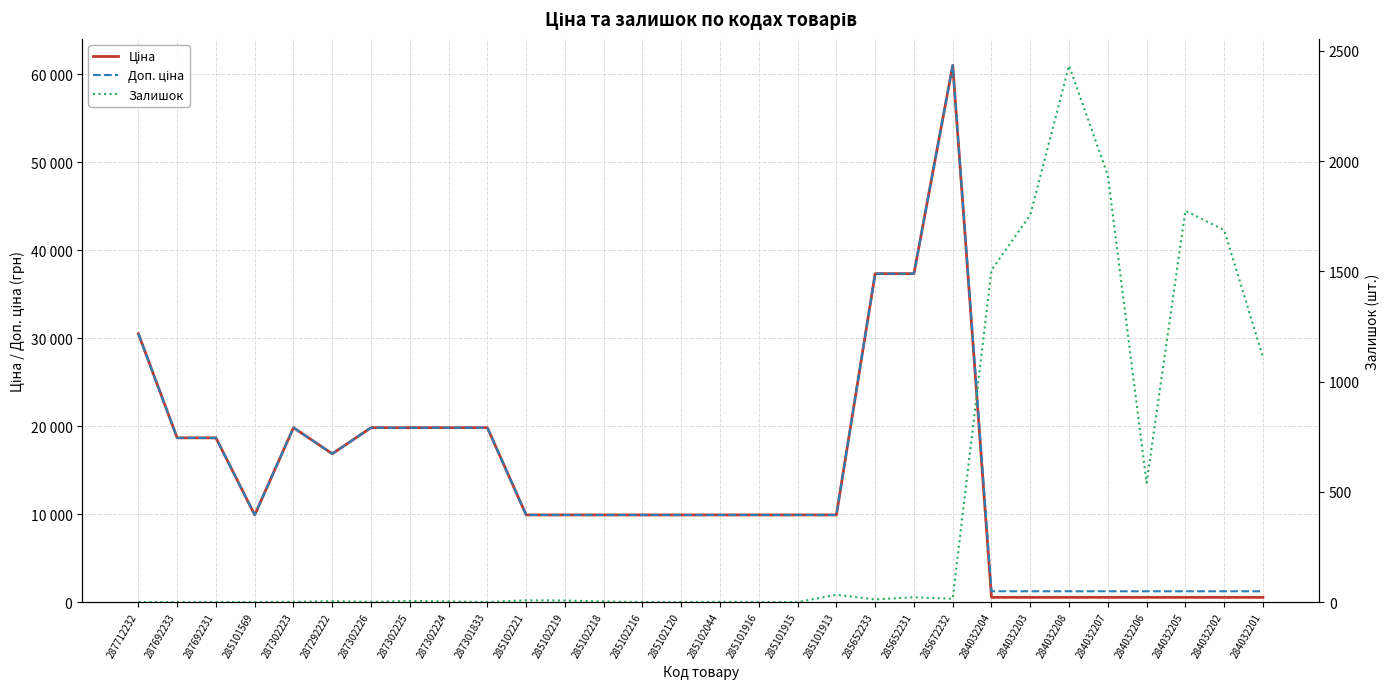

At 284032203, list the series in order from smallest to largest.

Ціна, Доп. ціна, Залишок